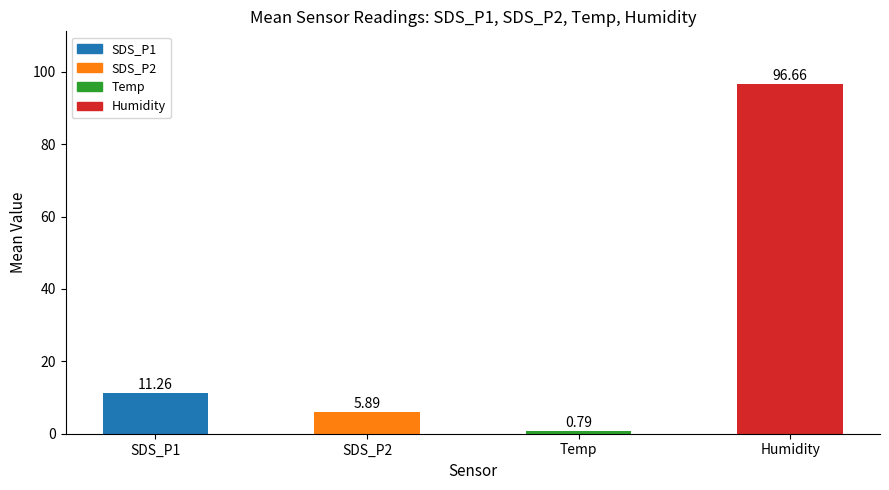

Which label corresponds to the largest value in the chart?

Humidity